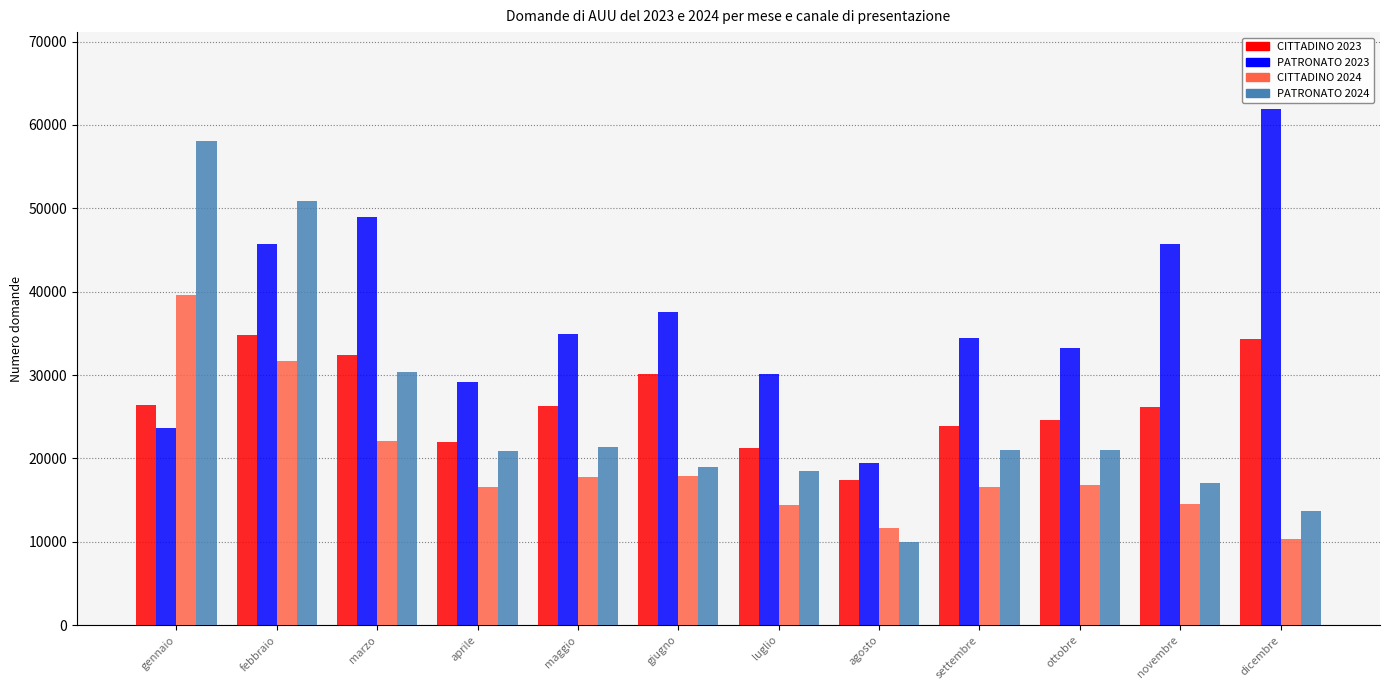

What is the total value across all series at febbraio?

163135